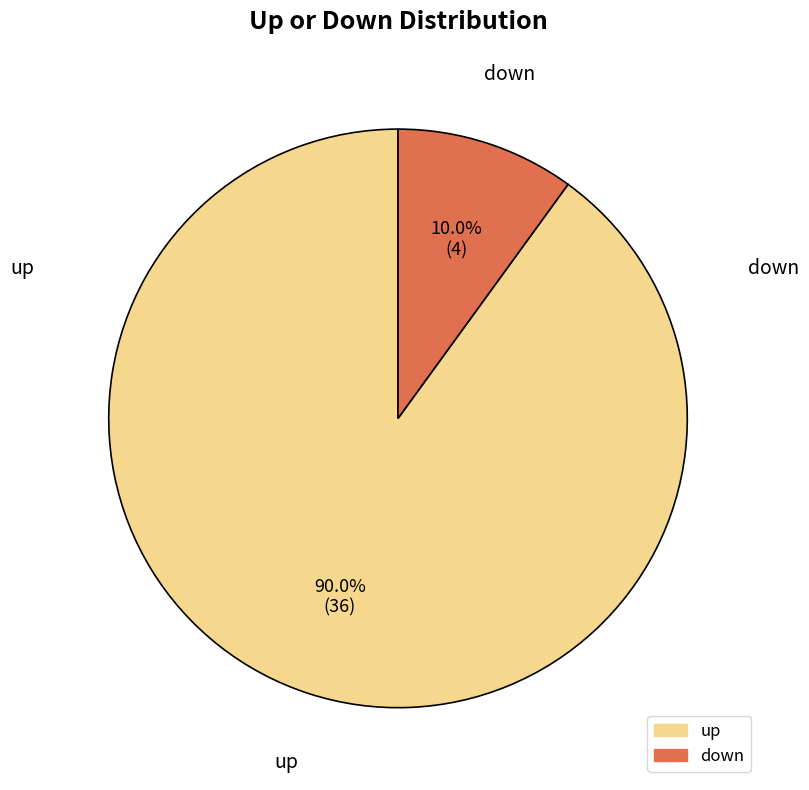

To the nearest percent, what portion does up represent?

90%